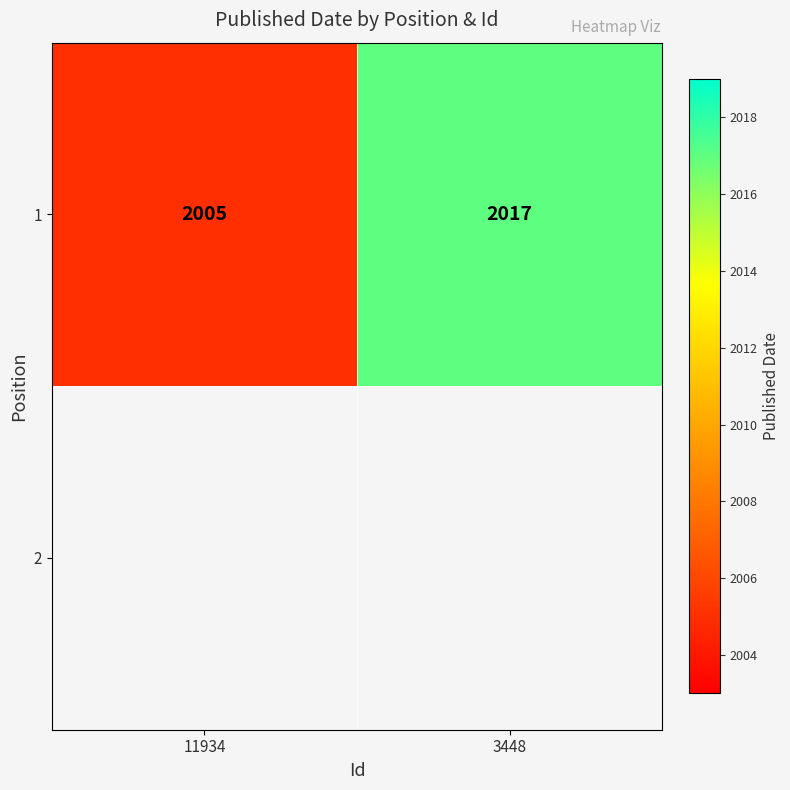

What is the sum of all values?

4022